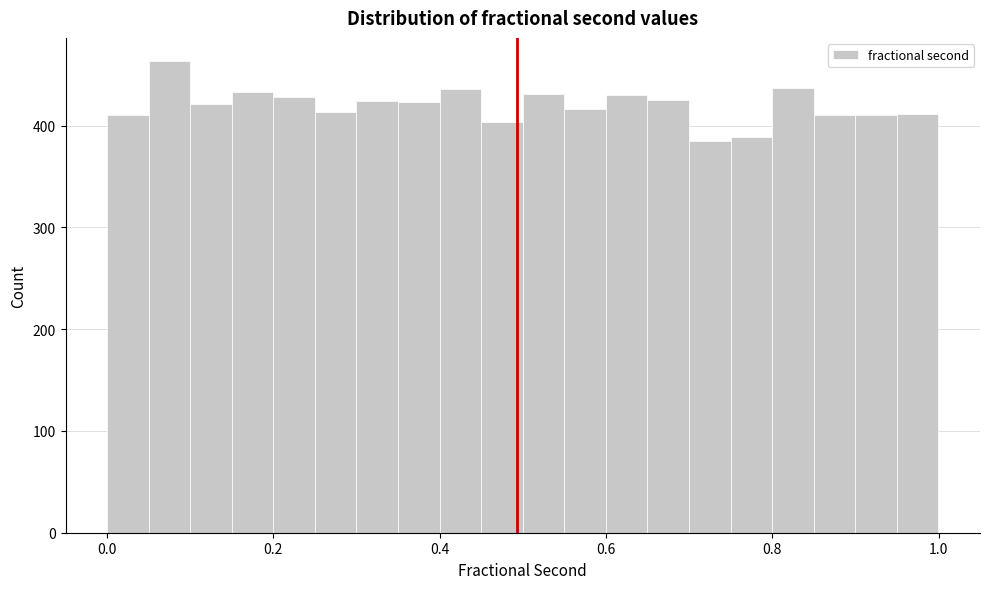

Around what value on the x-axis is the tallest bar? Give the approximate position of its centre, as read against the axis.

0.08